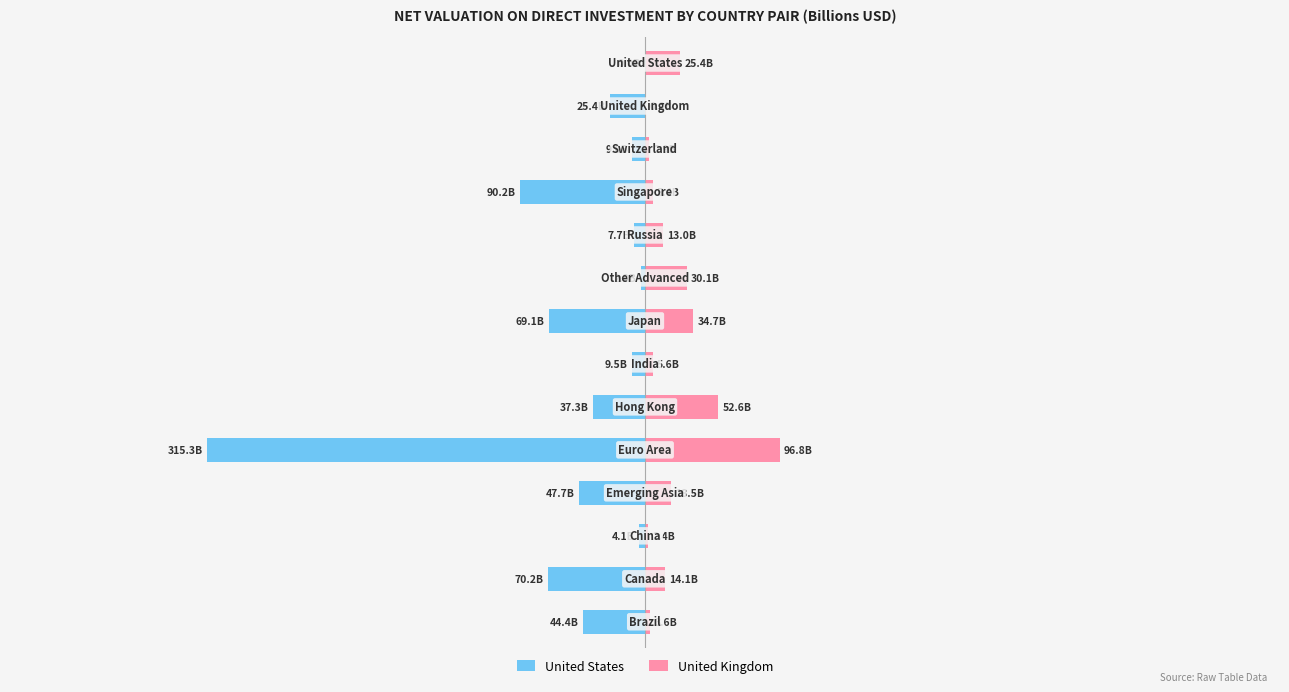

How many bars are there in each group?

2